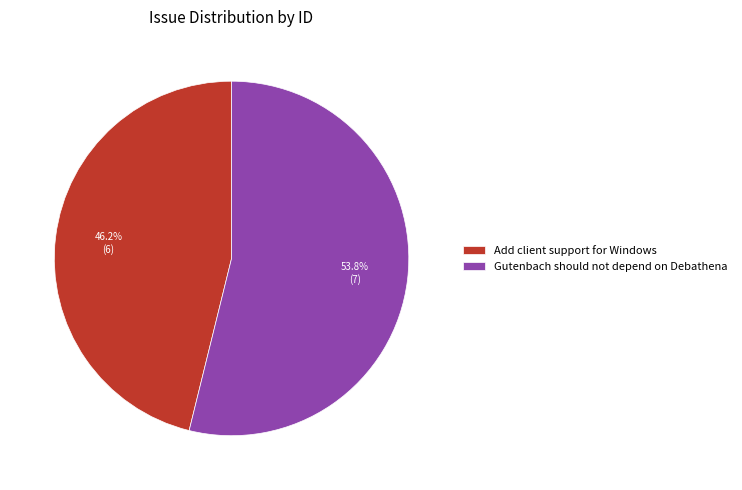

Which has a higher value, Add client support for Windows or Gutenbach should not depend on Debathena?

Gutenbach should not depend on Debathena